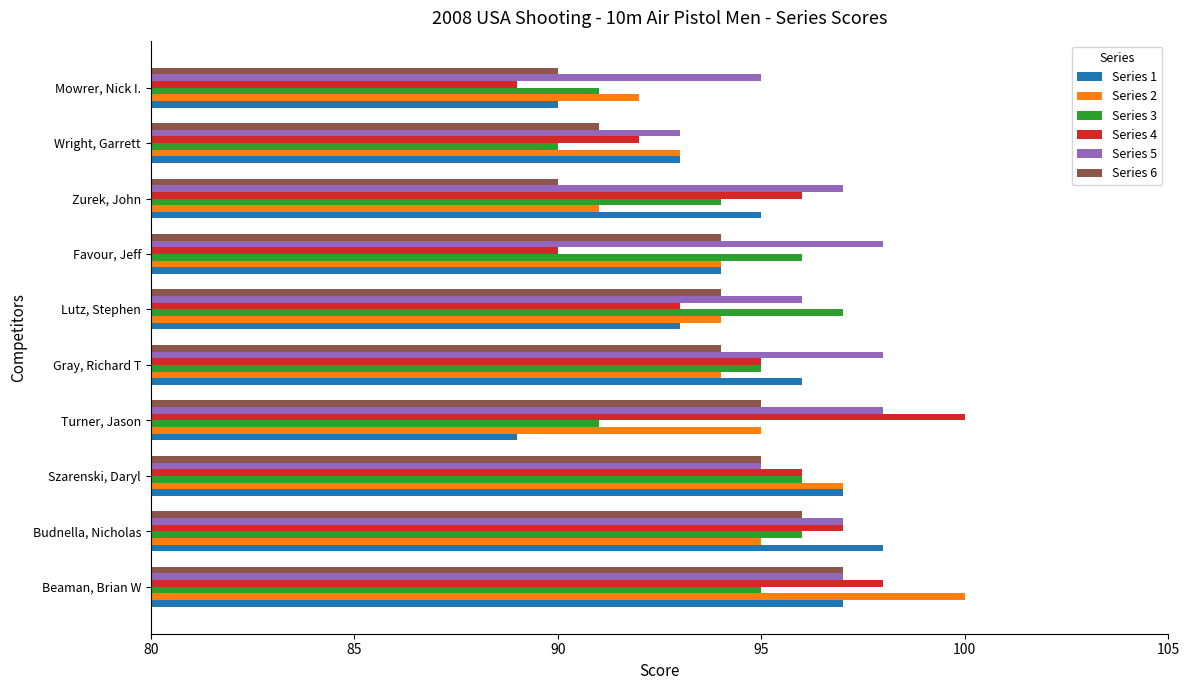

Which series has the largest total across all categories?

Series 5